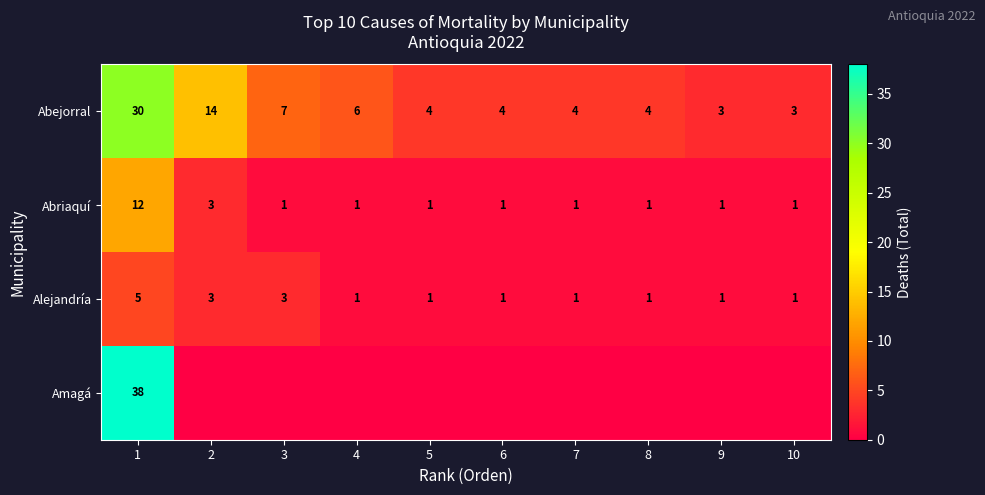

What is the difference between the highest and lowest values at 1?

33